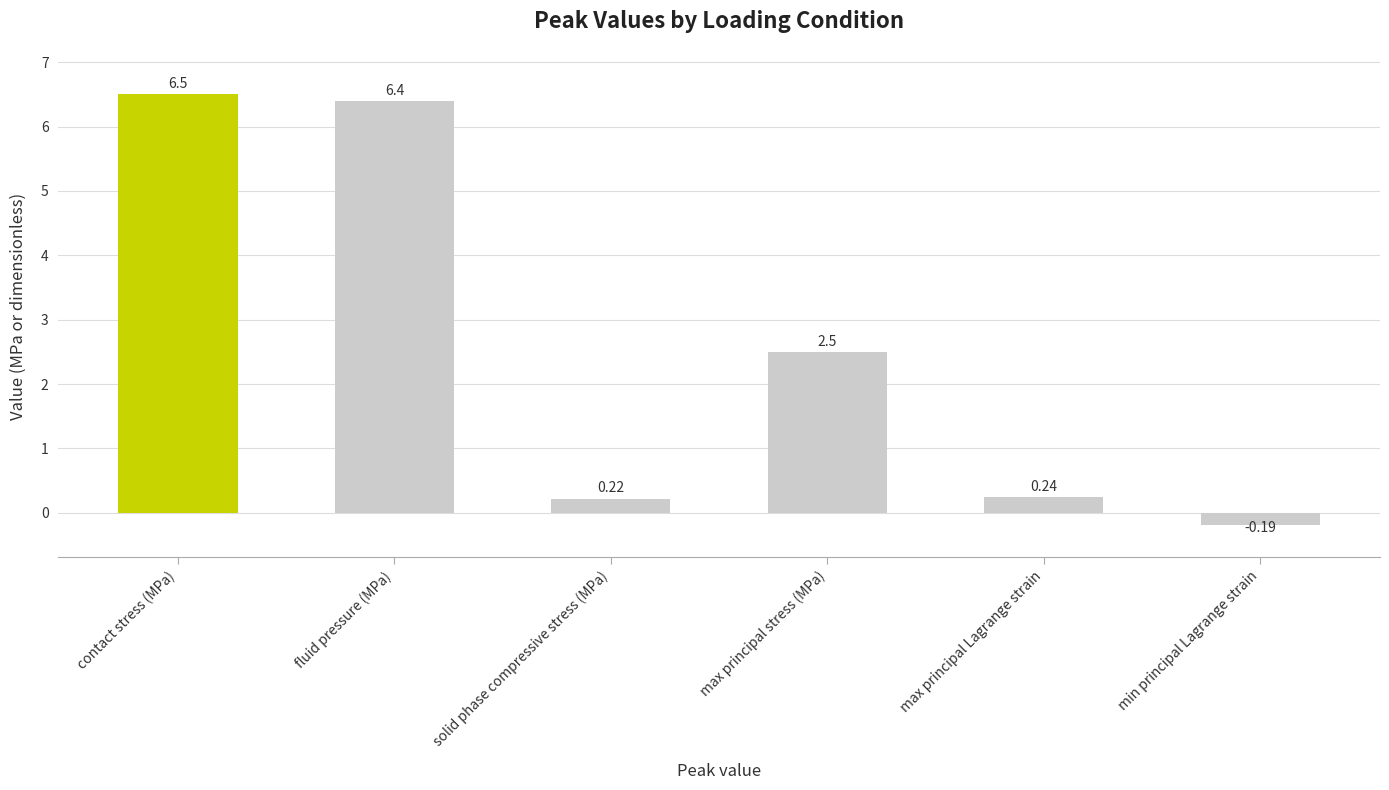

How many data points are above 2?

3